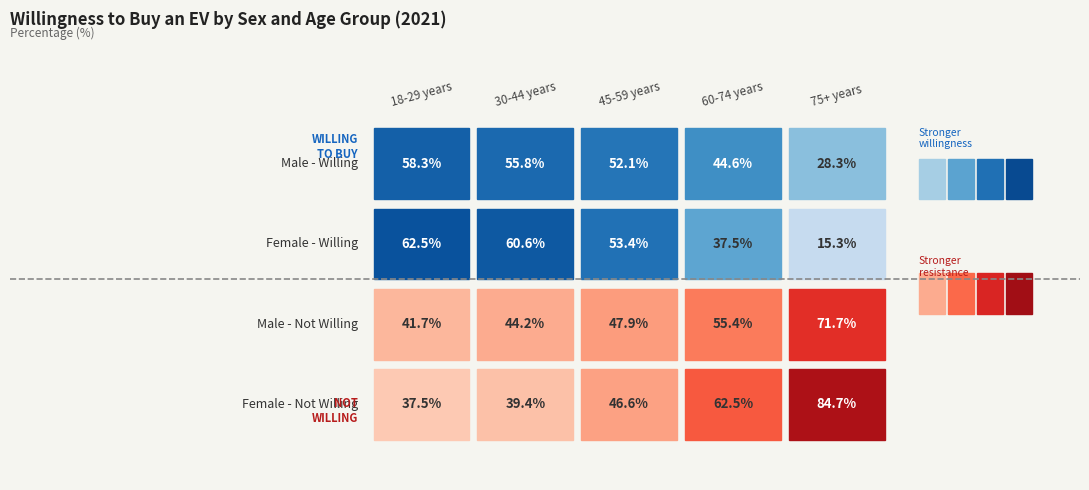

How many series are shown in this chart?

4